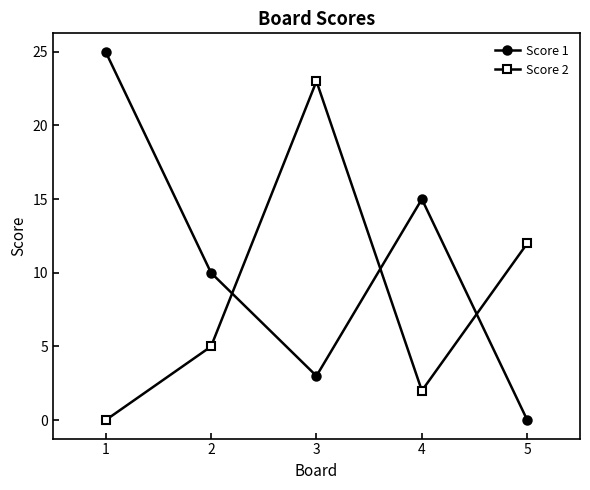

The value of Score 1 at 2 is 10. True or false?

True